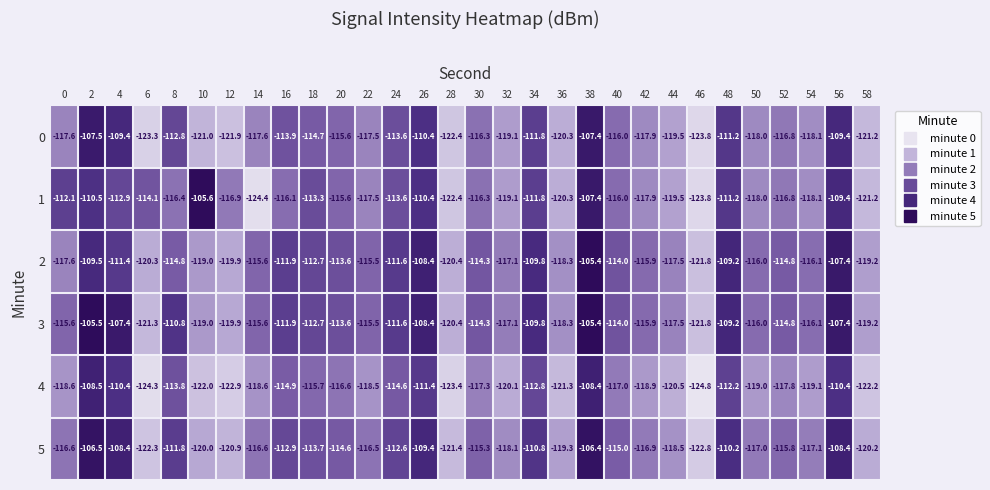

Which series has the widest spread of values?

1